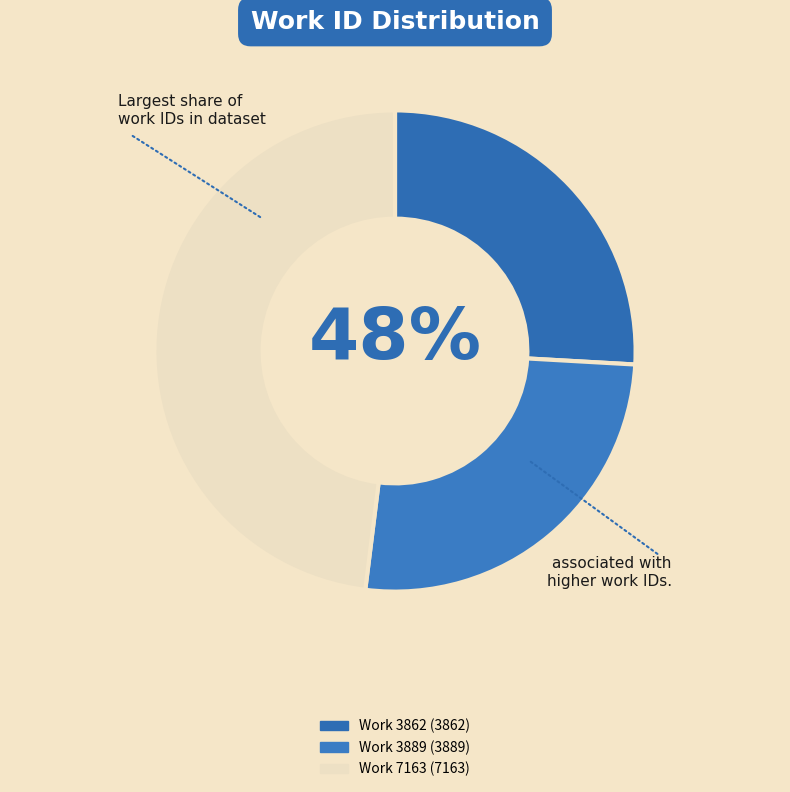

What portion of the pie excludes Work 3862?

74.1%